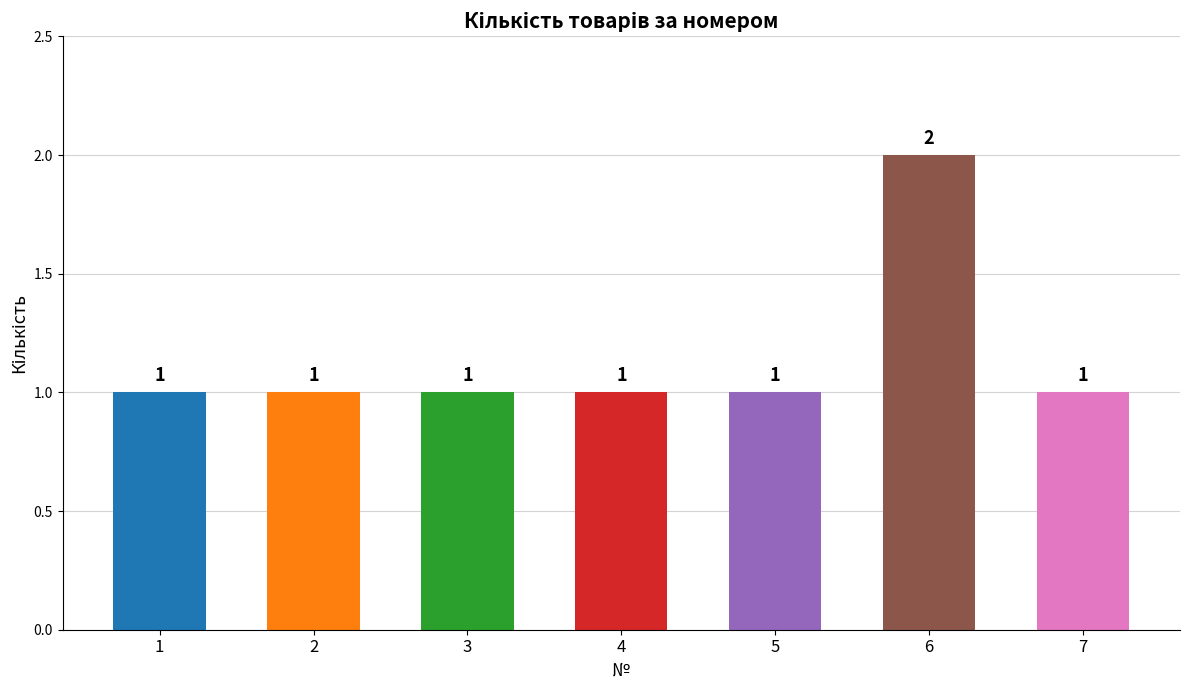

Reading left to right, what are all the values shown in this chart?

1	1	1	1	1	2	1